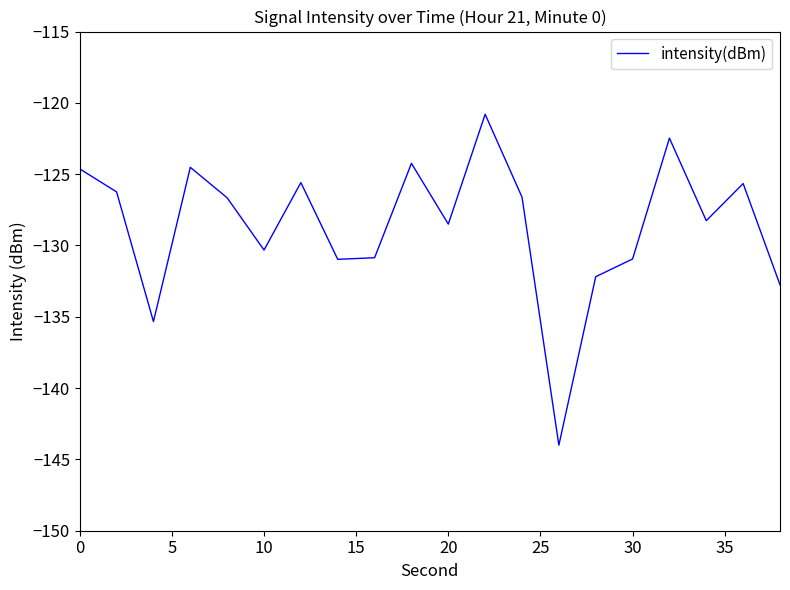

What is the average value?

-128.6